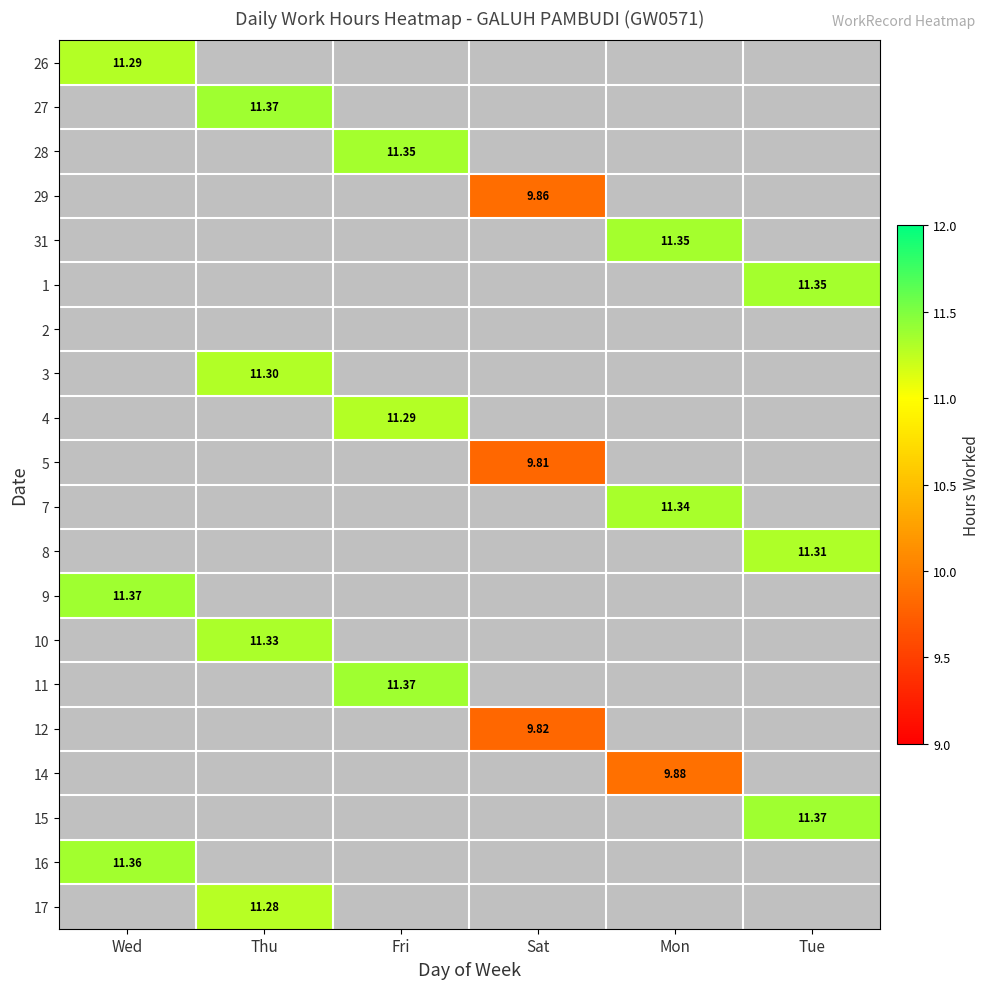

Between Tue and Mon, which is larger?

Tue